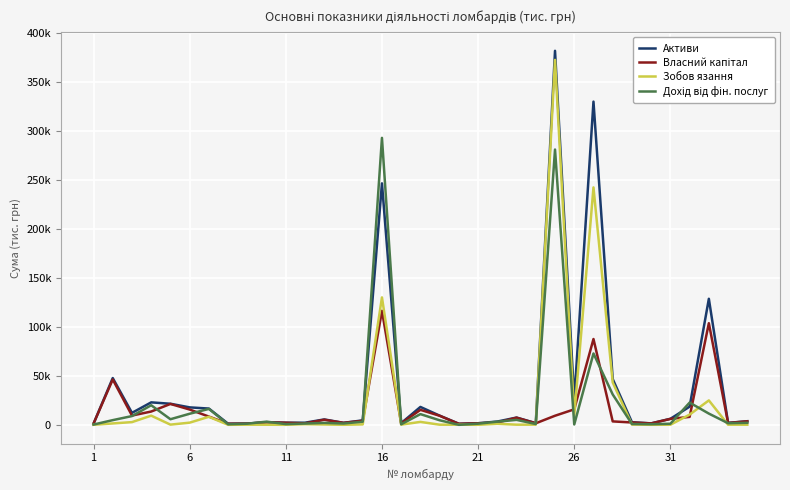

Does the chart display data point markers on the line(s)?

No